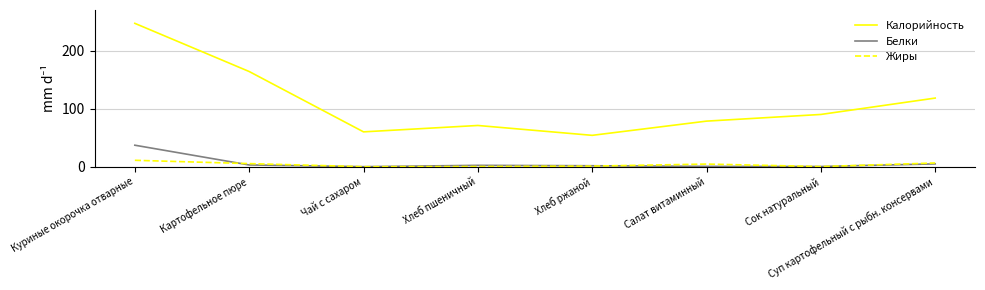

Does the chart display data point markers on the line(s)?

No